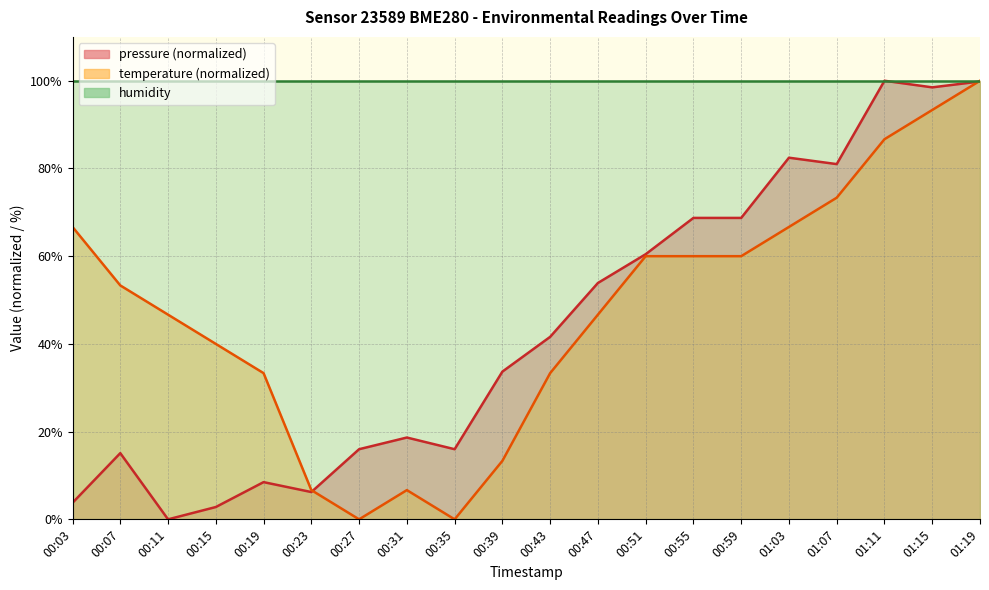

Which series changed the most between 00:11 and 00:47?

pressure